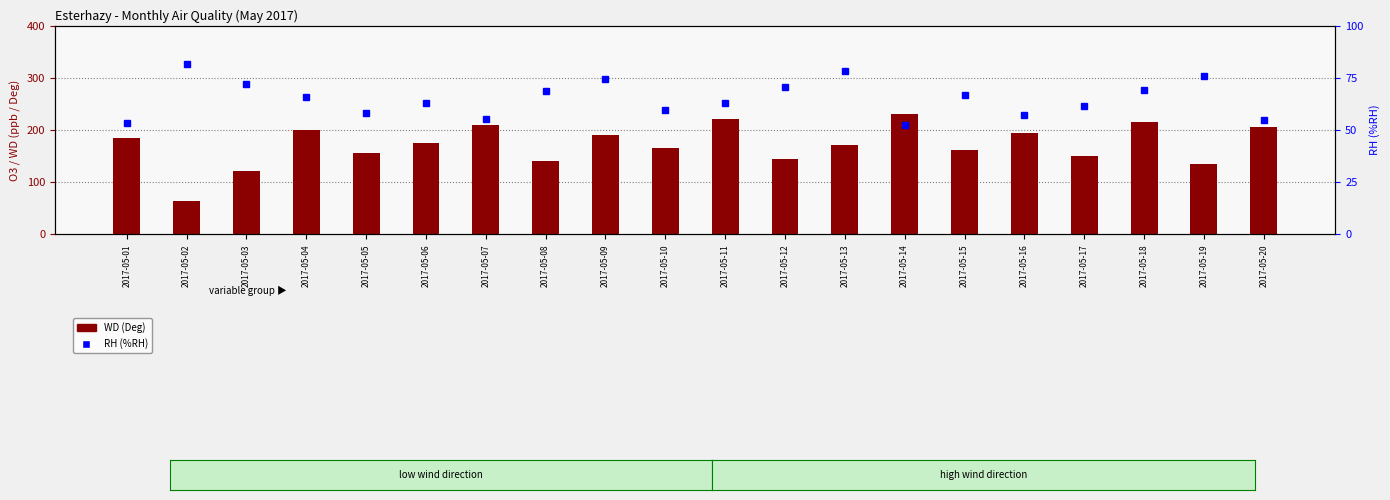

List the series in order of their overall mean, lowest first.

RH (%RH), WD (Deg)